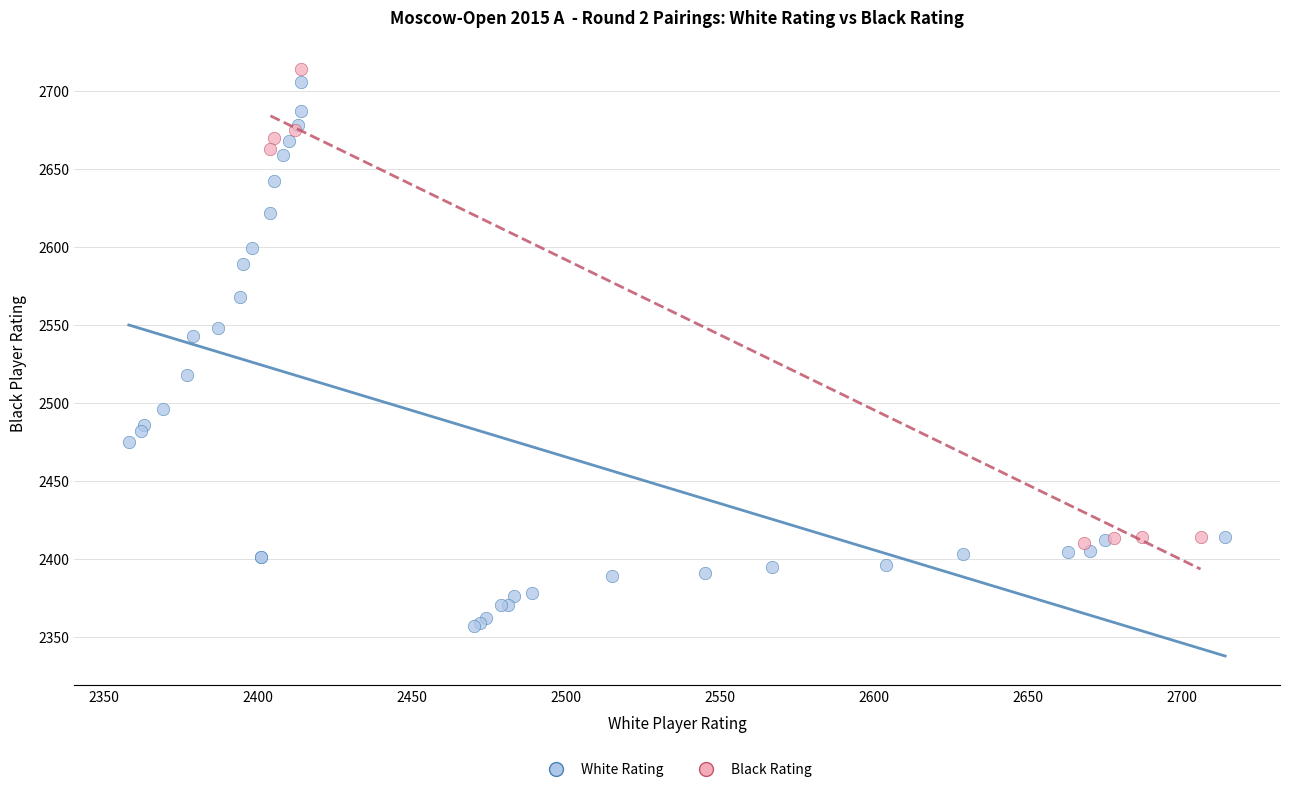

Which series has the widest spread of Y values?

White Rating